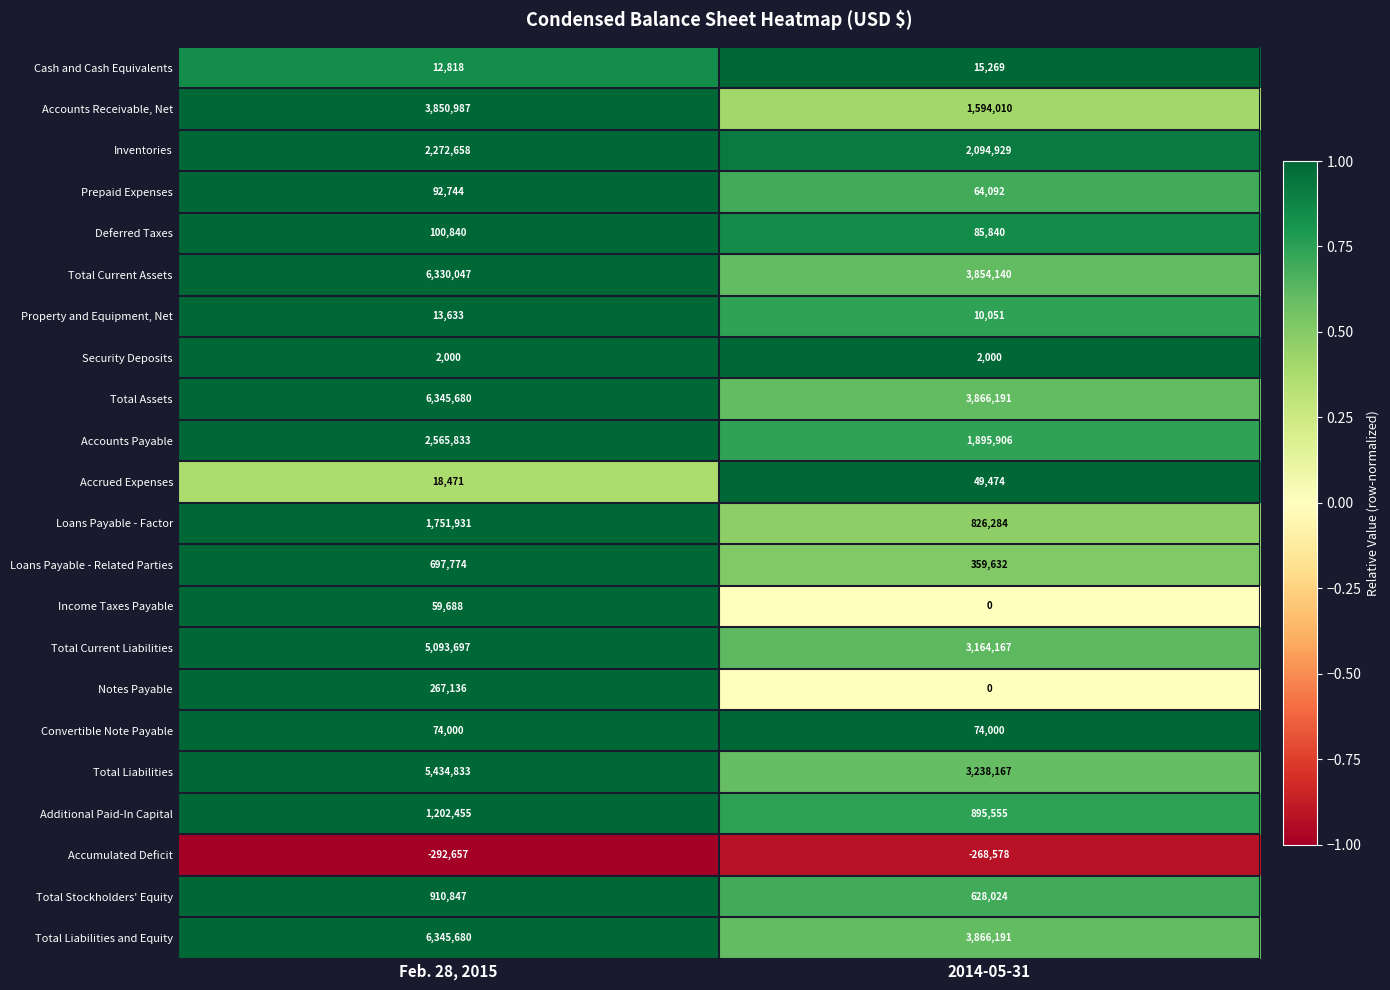

At which category is the sum across all series the highest?

Feb. 28, 2015